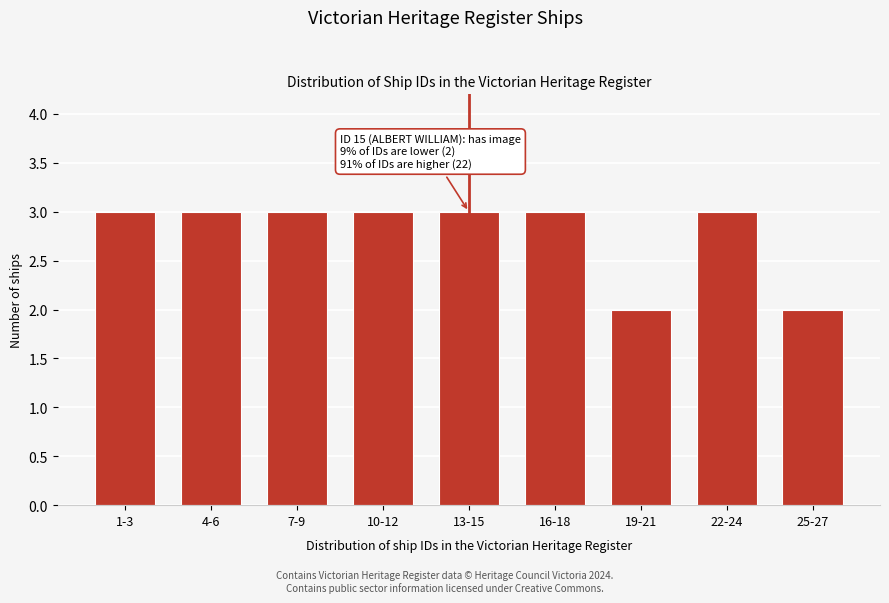

Reading left to right, list all the values displayed in this chart.

3	3	3	3	3	3	2	3	2